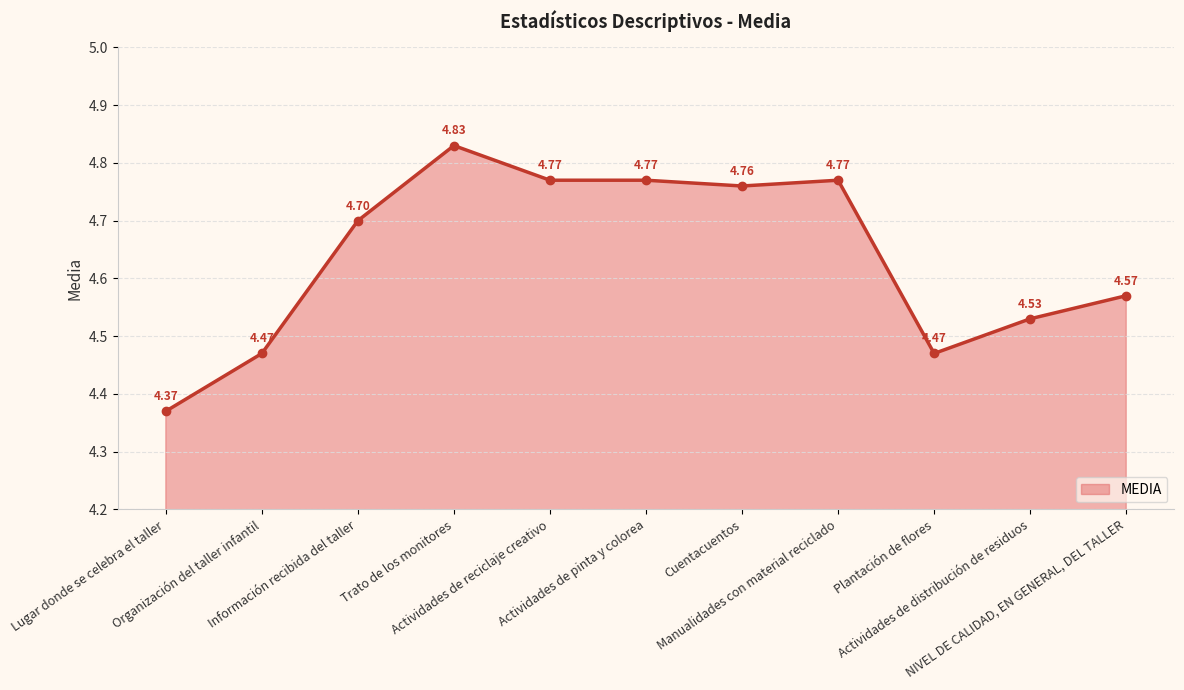

What is the change in value from Información recibida del taller to Cuentacuentos?

+0.1